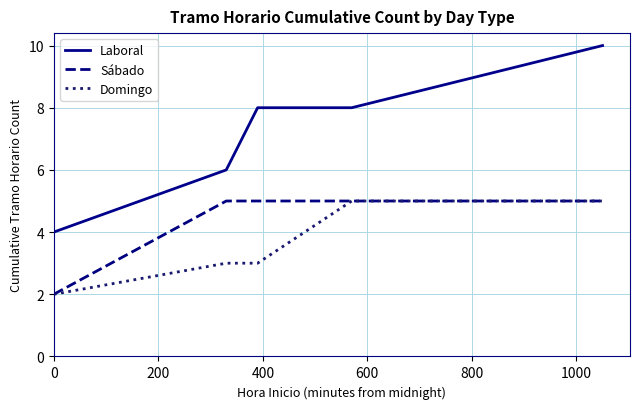

True or false: Laboral has more than 1 points higher than both neighbors.

False